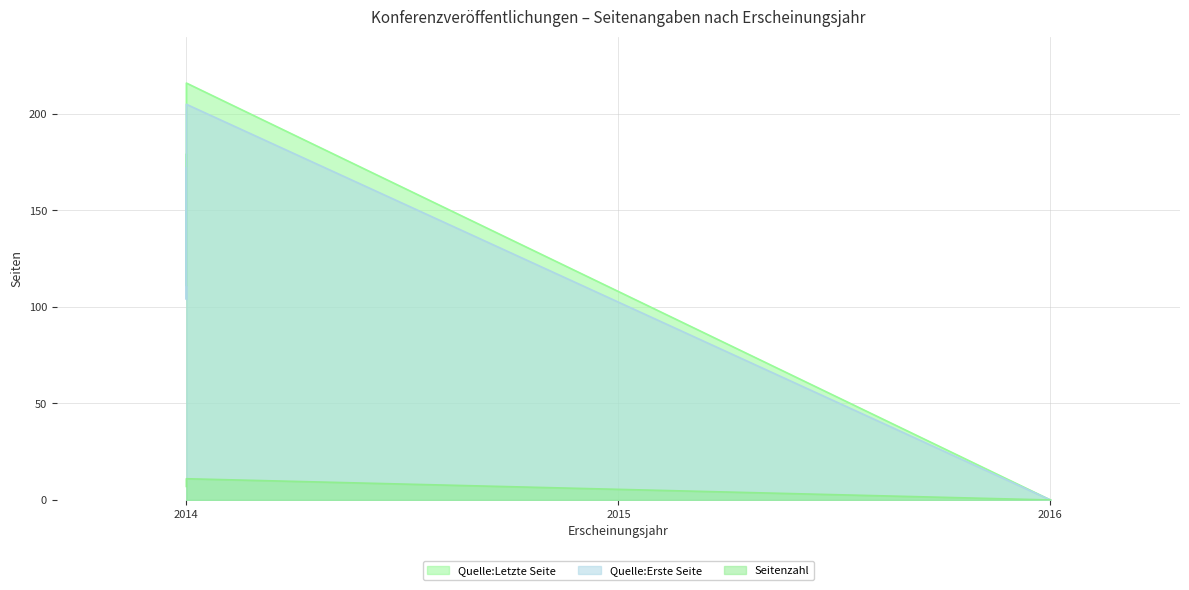

Which series has the largest total across all categories?

Quelle:Letzte Seite